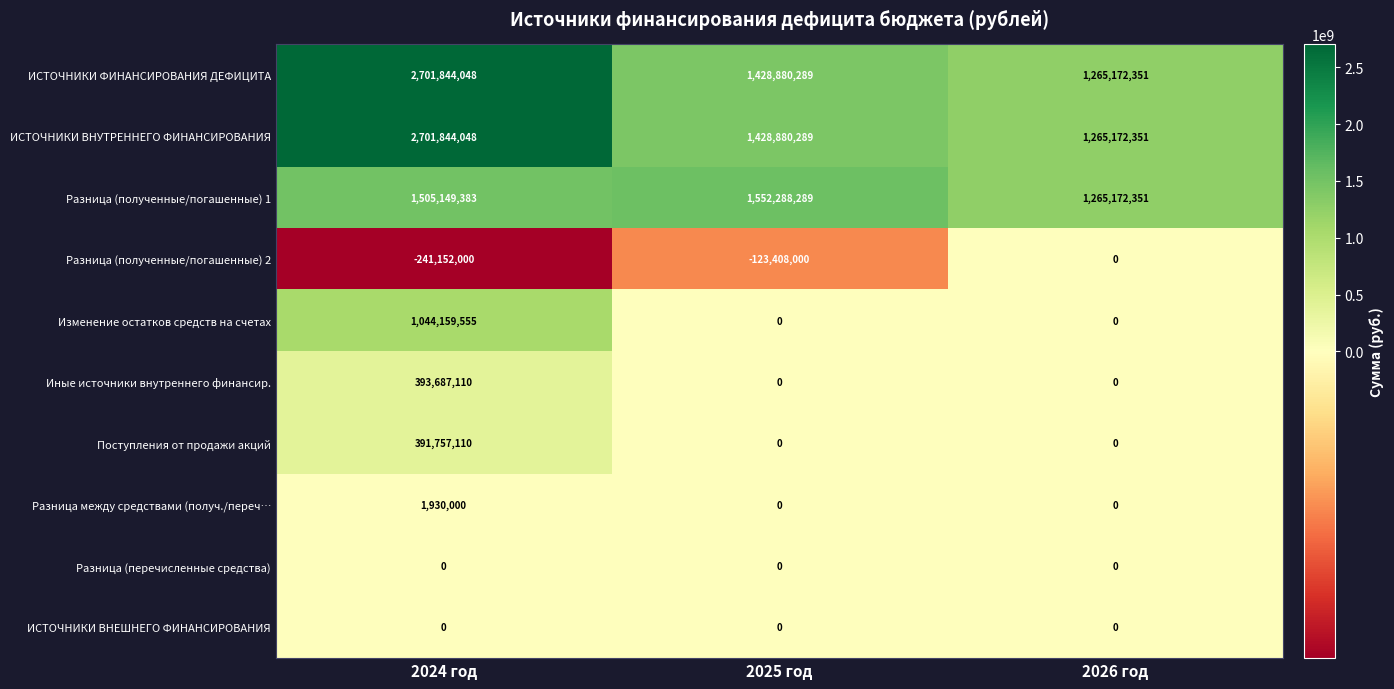

True or false: Разница между средствами (получ./переч… has a value of 3139050 at 2024 год.

False